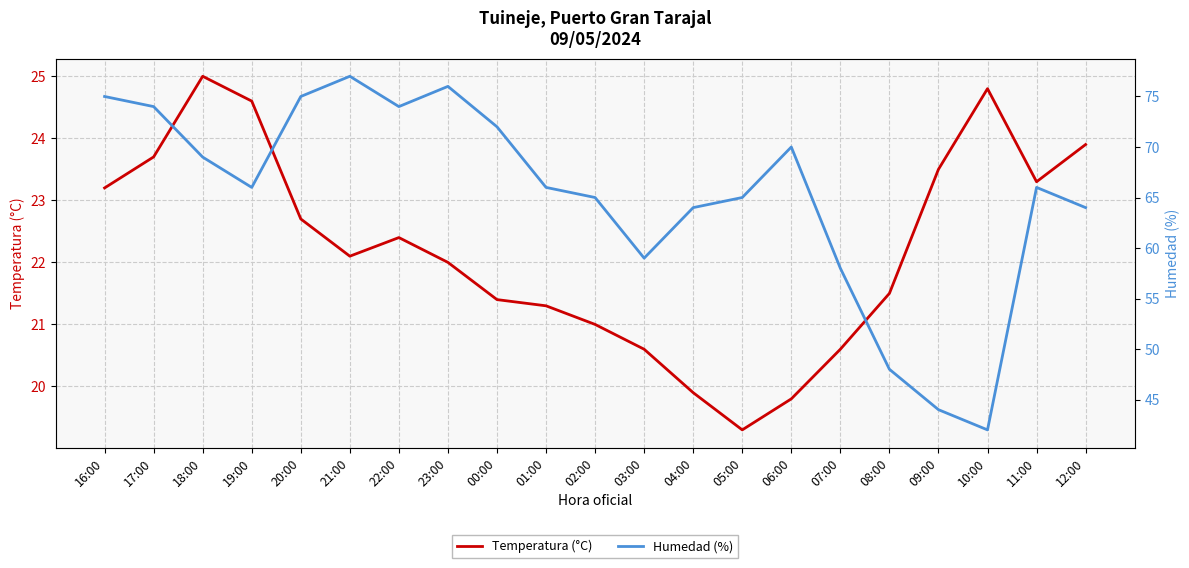

Which series changed the most between 06:00 and 07:00?

Humedad (%)